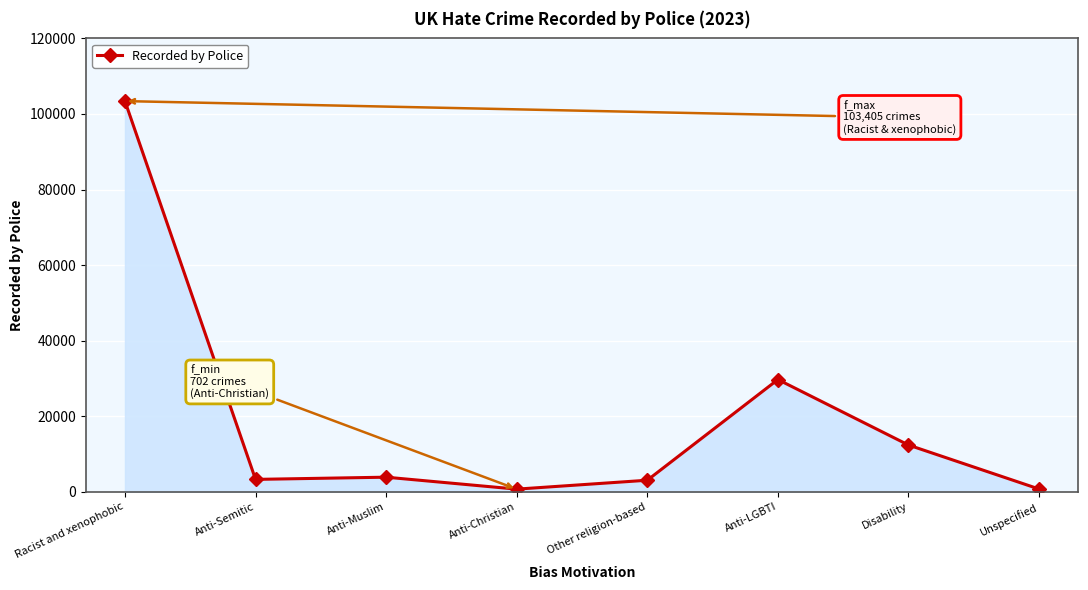

What is the label of the 8th point from the right?

Racist and xenophobic